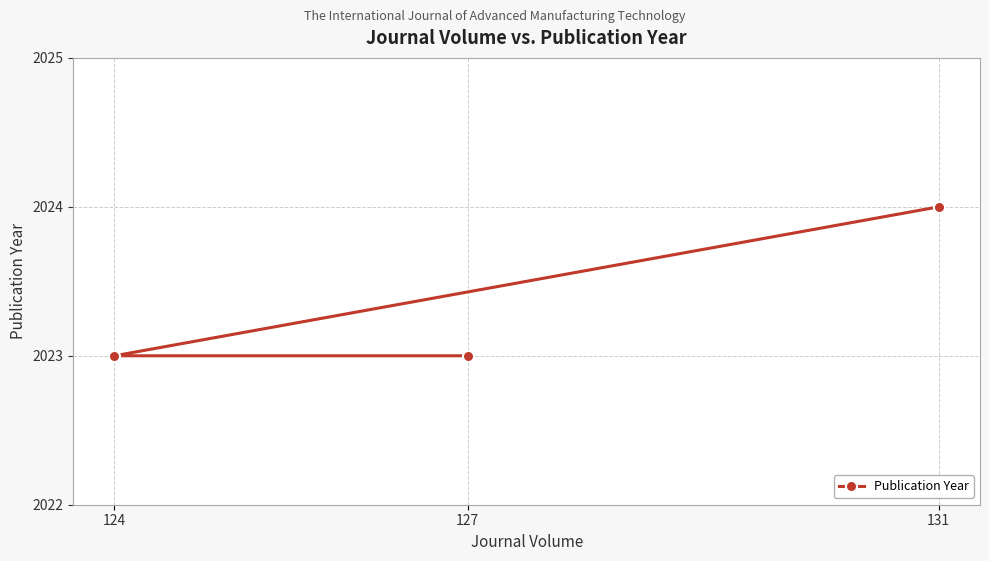

What is the average value?

2023